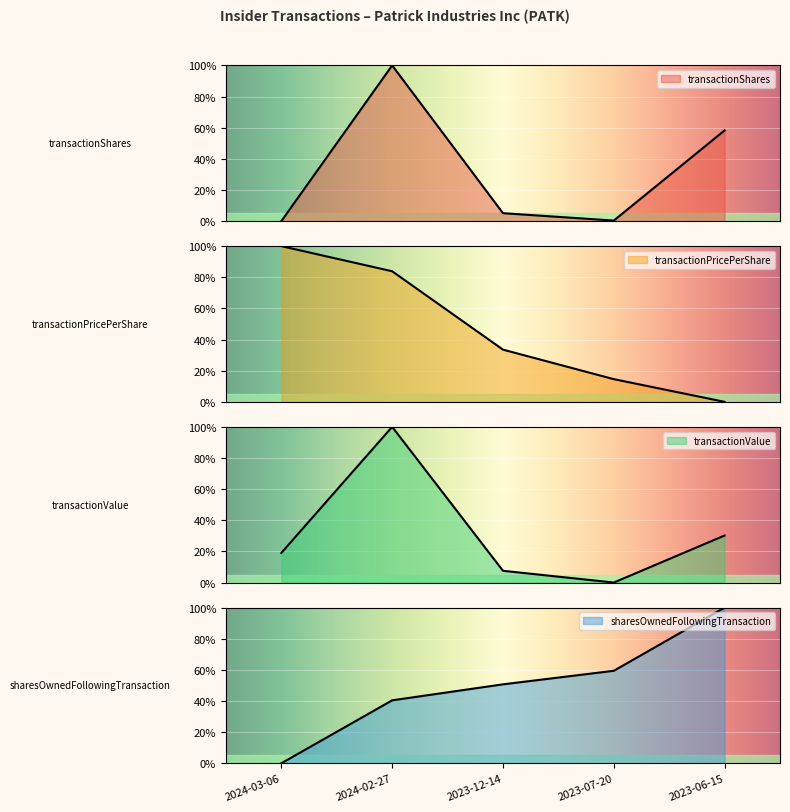

What is the label of the 1st point from the left?

2024-03-06